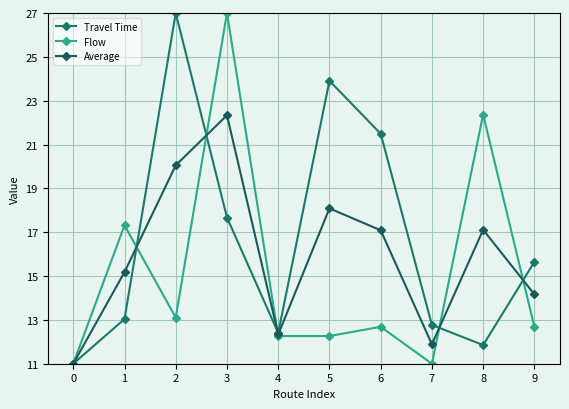

Does the chart have visible grid lines?

Yes